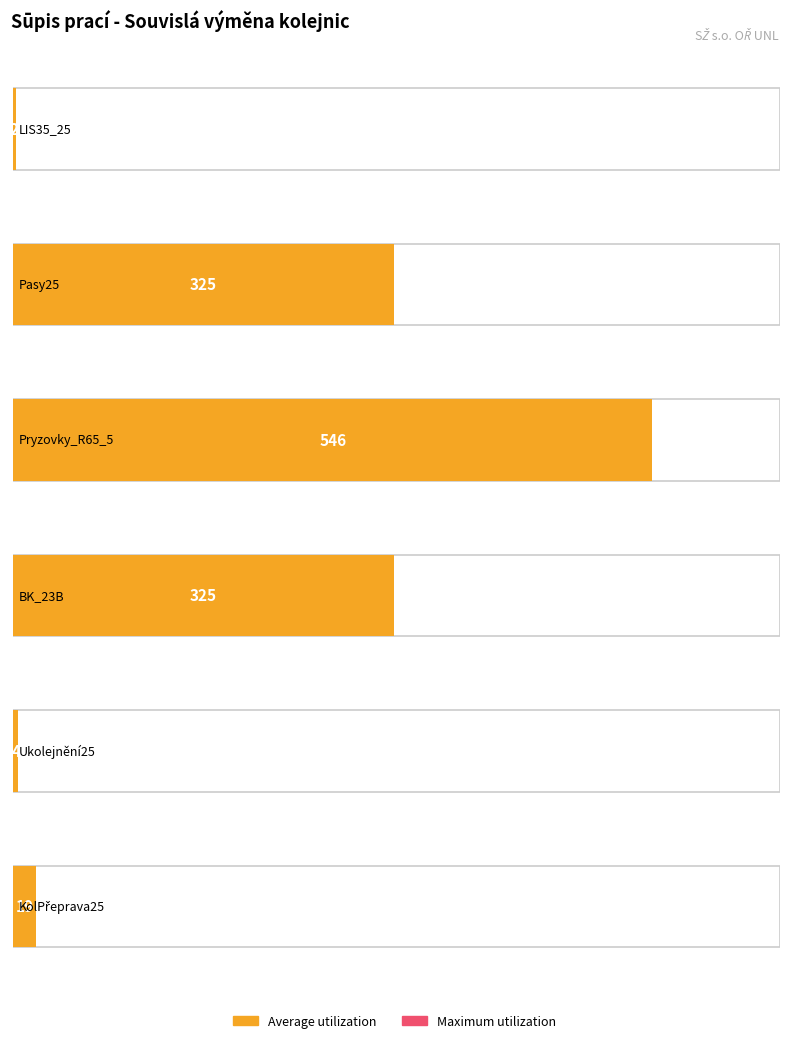

Rank the series by their average value, from highest to lowest.

Average utilization, Maximum utilization